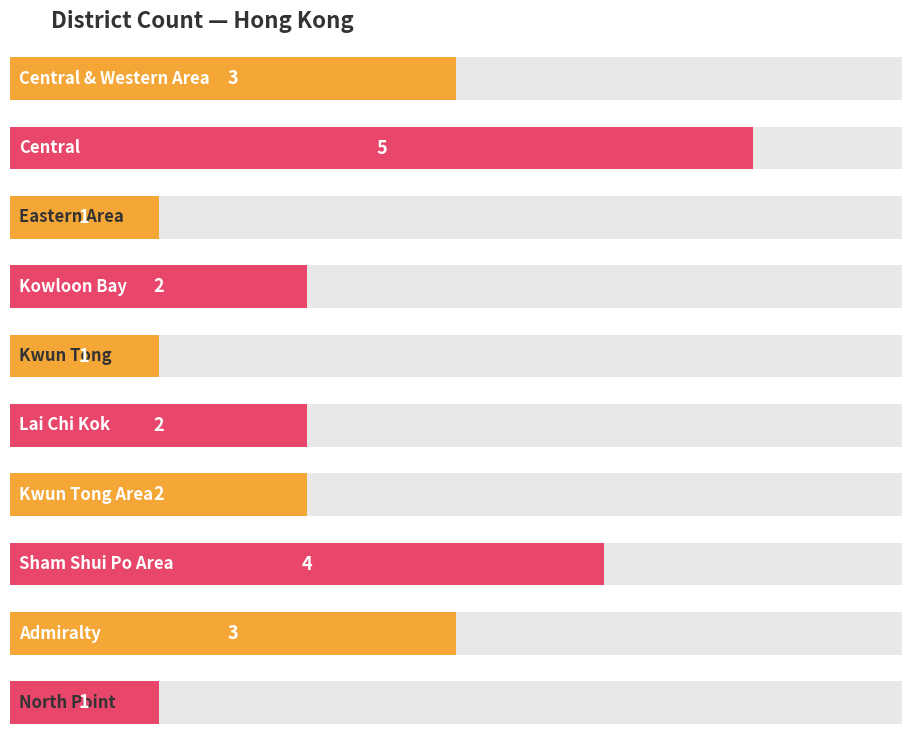

What is the sum of the values at Kwun Tong Area and Lai Chi Kok?

4